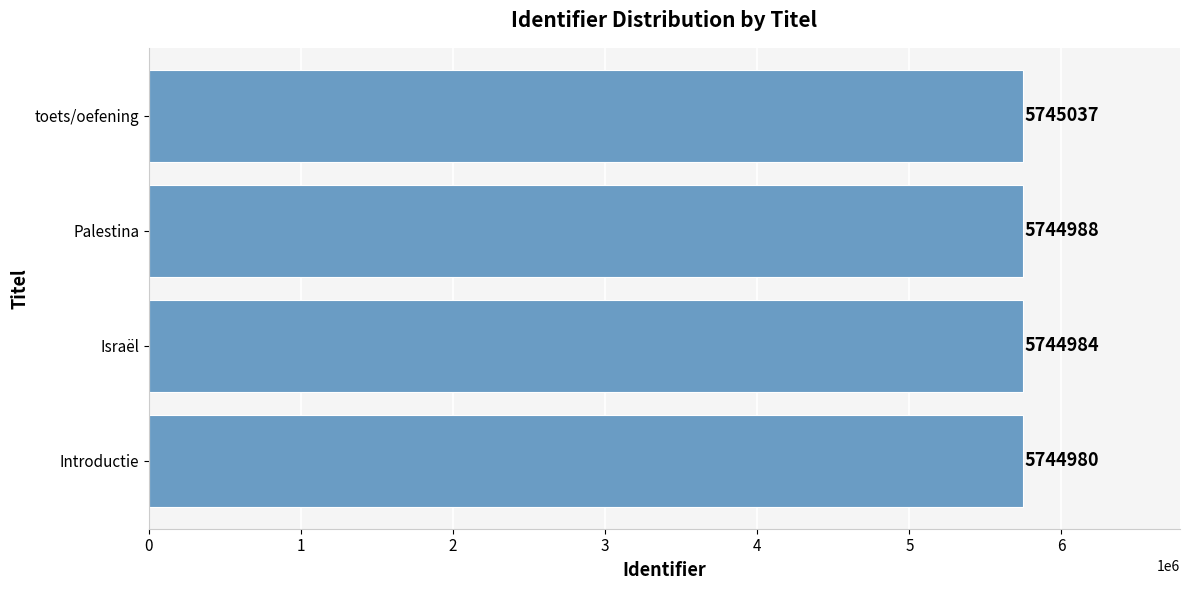

What is the difference between the second highest and minimum values?

8